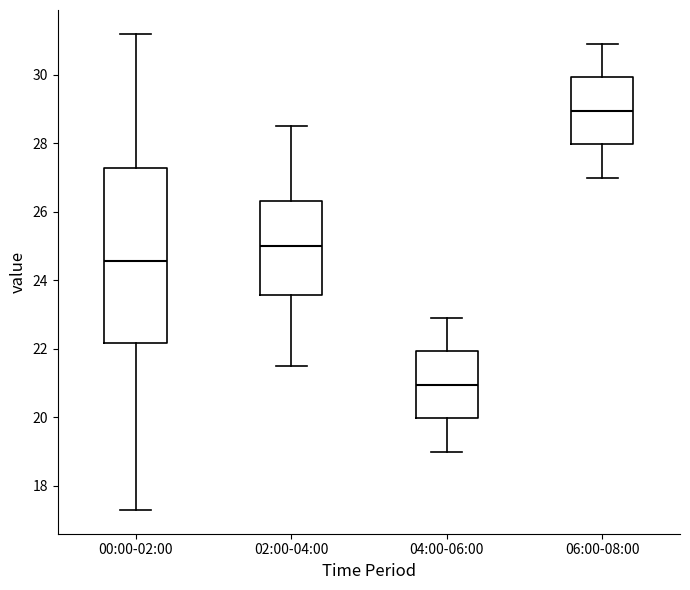

Reading left to right, read every box against the y-axis: the position of its median line, the range the box covers, and the ends of its whiskers. The values are not printed on the chart, so give them approximately, as read against the axis.

00:00-02:00: median 24.6, box 22.2 to 27.2, whiskers 17.4 to 31.2
02:00-04:00: median 25.0, box 23.6 to 26.4, whiskers 21.6 to 28.6
04:00-06:00: median 21.0, box 20.0 to 22.0, whiskers 19.0 to 23.0
06:00-08:00: median 29.0, box 28.0 to 30.0, whiskers 27.0 to 31.0